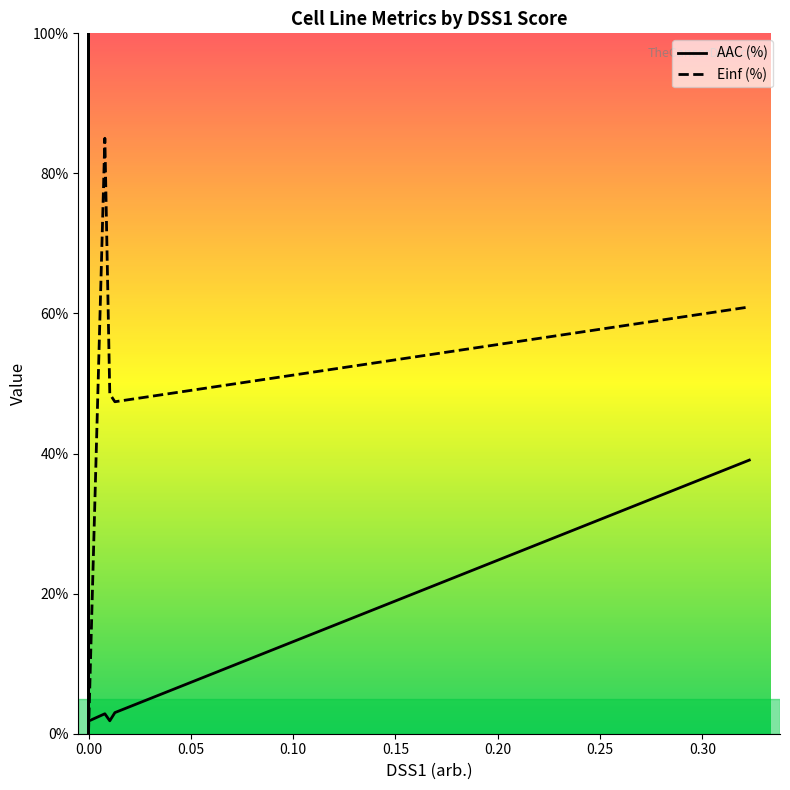

How many values in the AAC (%) series exceed 0?

28